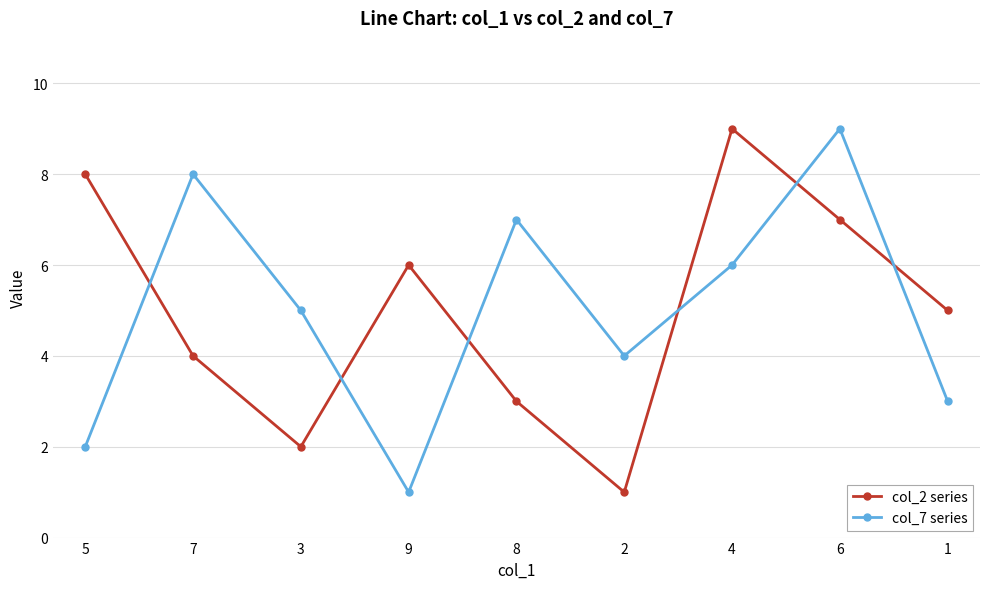

What is the sum of the col_7 series values at 7 and 3?

13